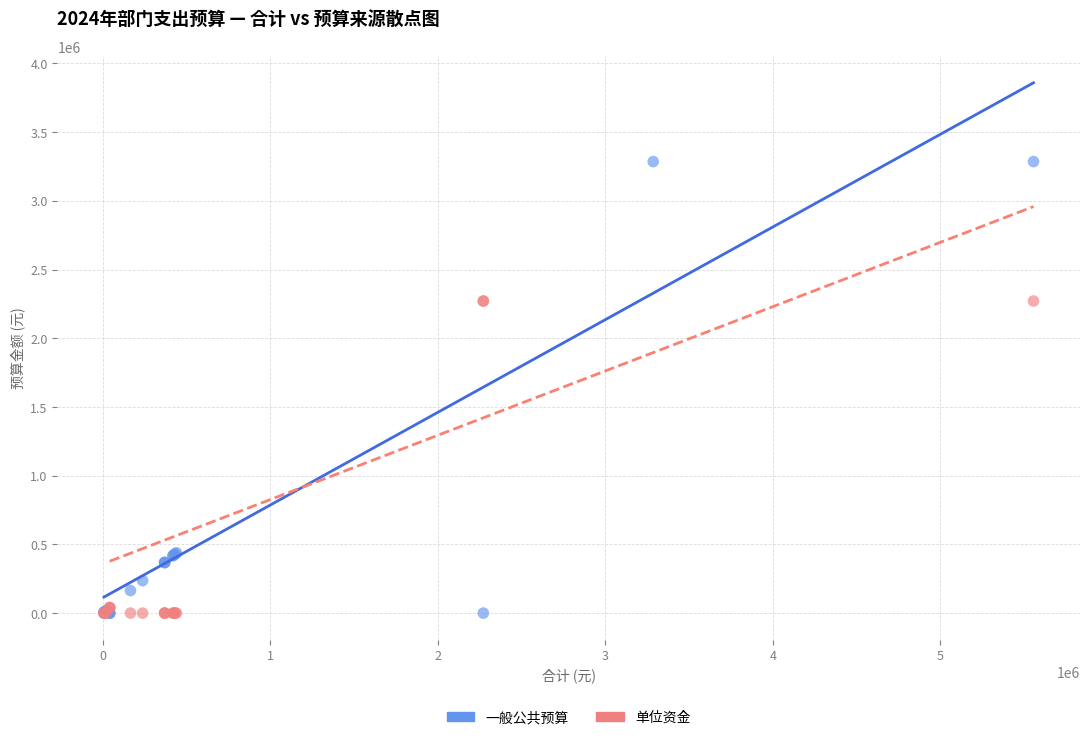

Which series has the widest spread of Y values?

一般公共预算